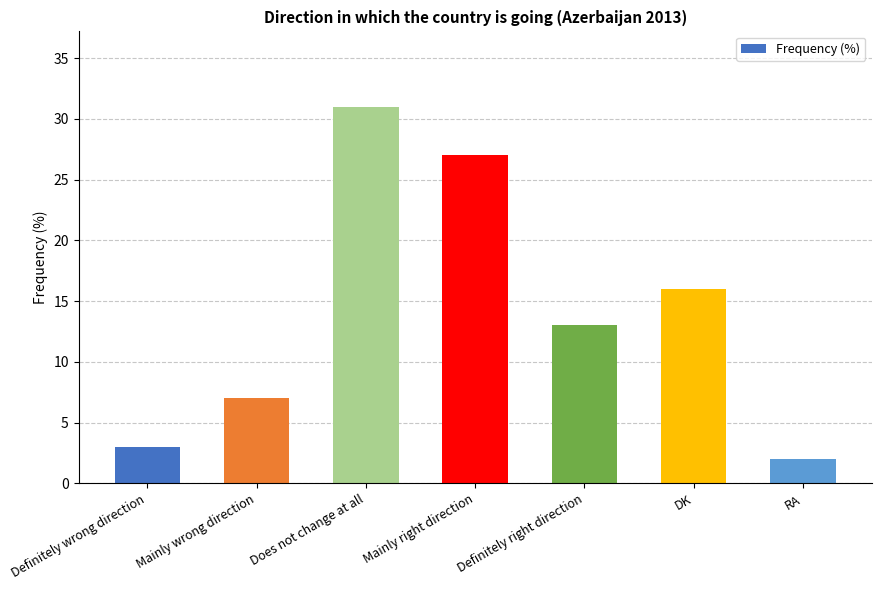

Which category has the highest value across all series?

Does not change at all